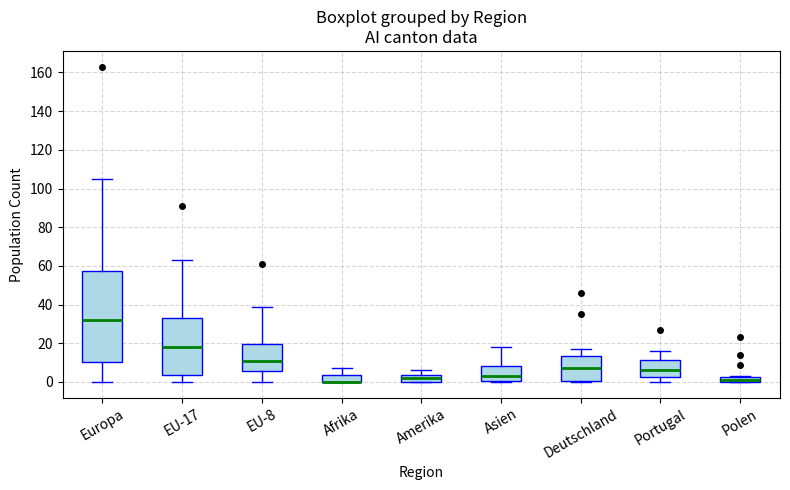

Comparing the boxes themselves (not the whiskers), which one is the tallest?

Europa